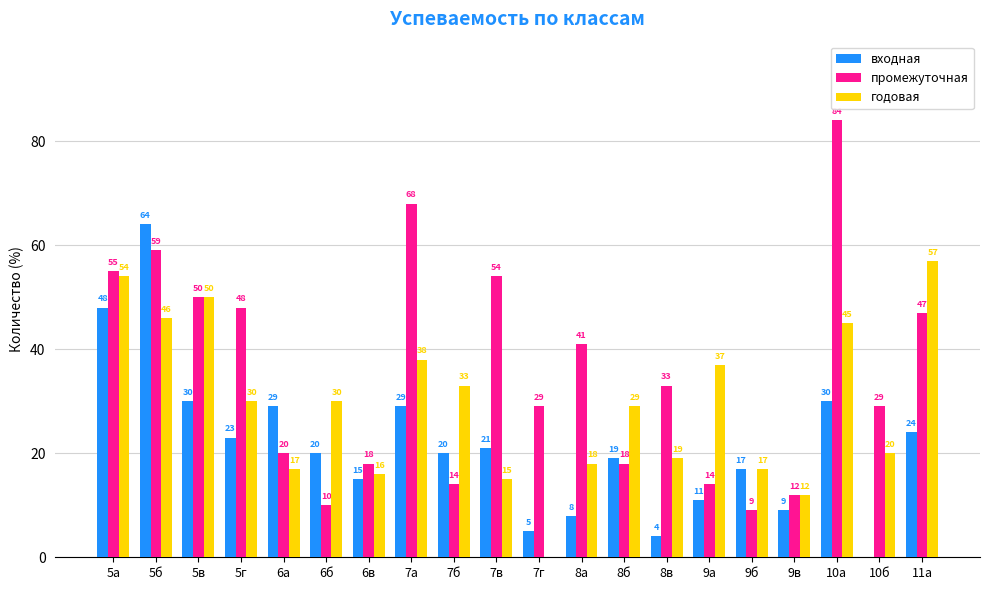

What is the sum of the промежуточная values at 5а and 6б?

65